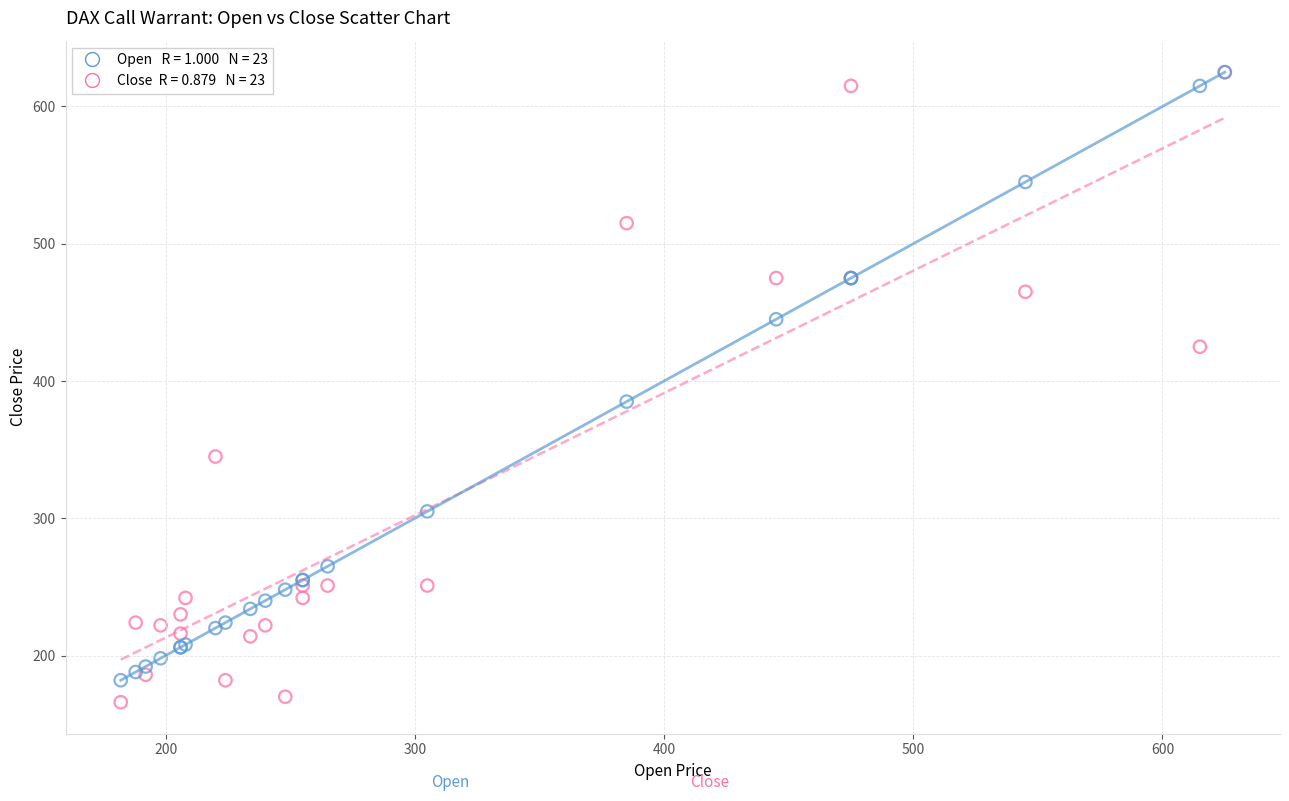

Across all series, what Y value is closest to 395?

385